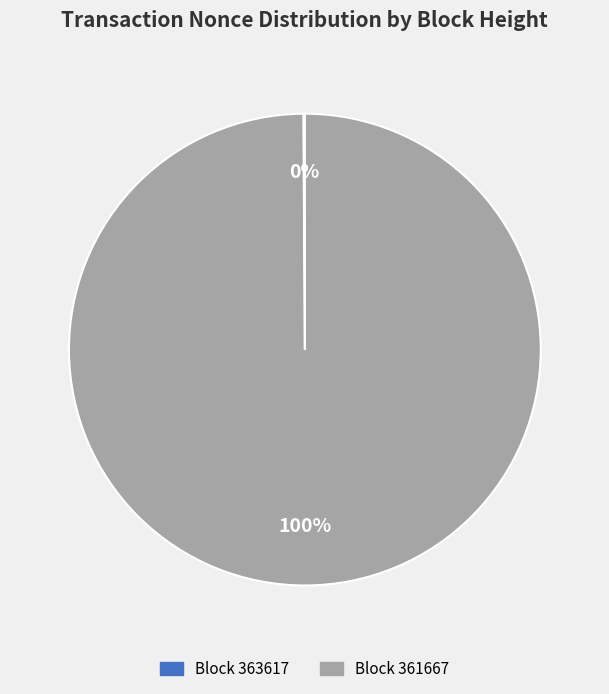

To the nearest percent, what is the difference between the largest and smallest slice percentages?

100%